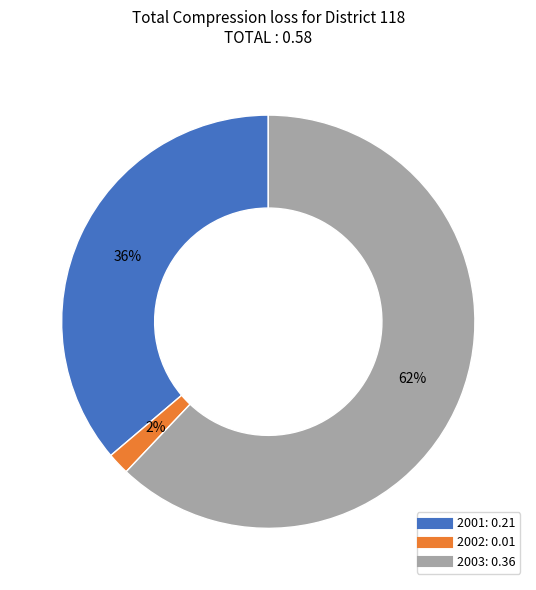

How many slices are in this pie chart?

3